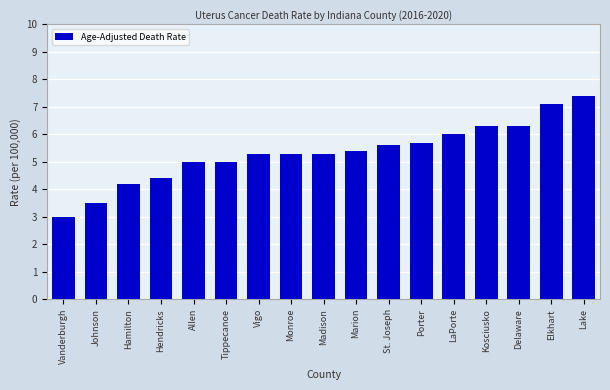

What is the maximum value shown in the chart?

7.4